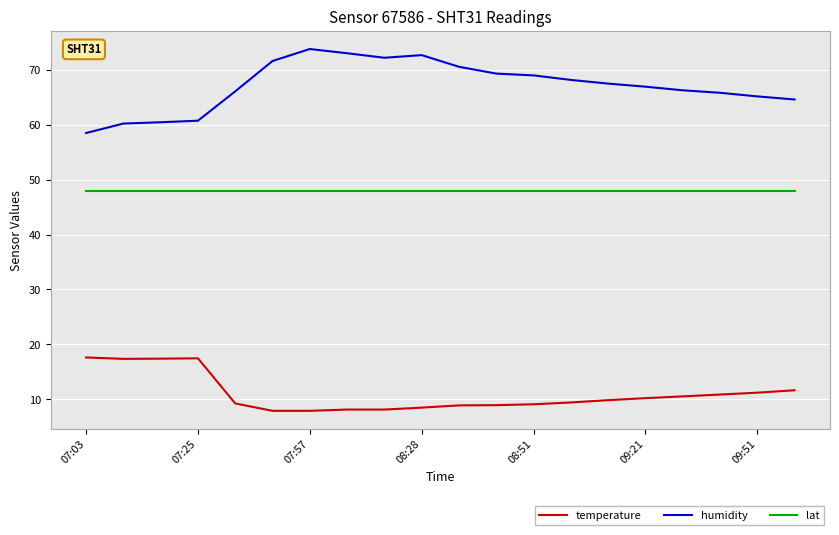

At how many categories does at least one series exceed 61?

16